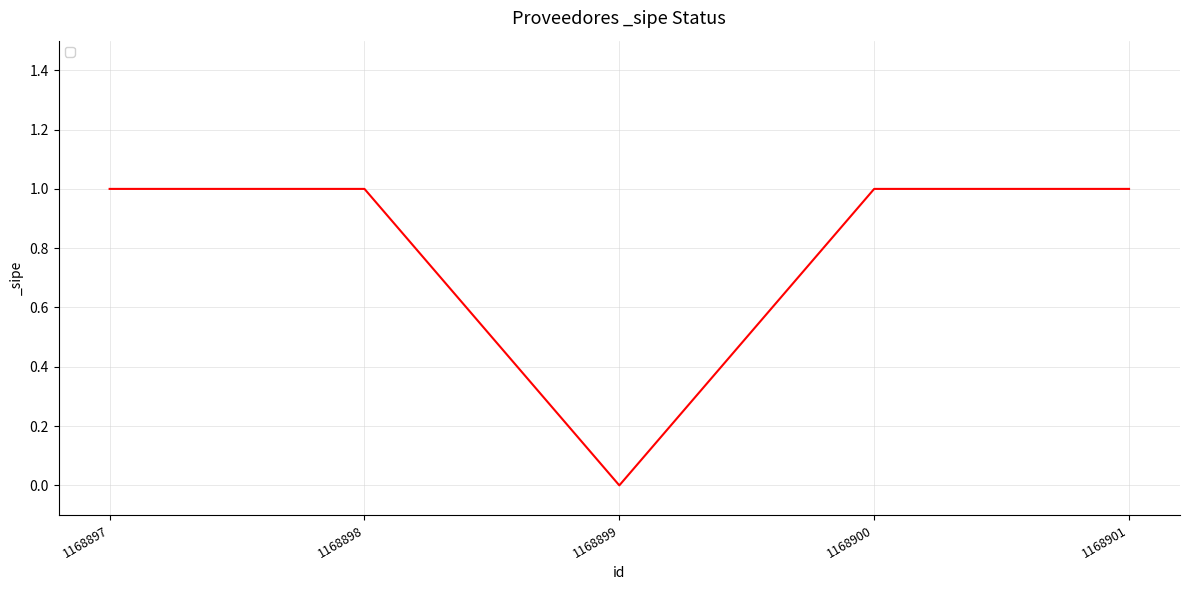

The value at 1168899 is 0. True or false?

True